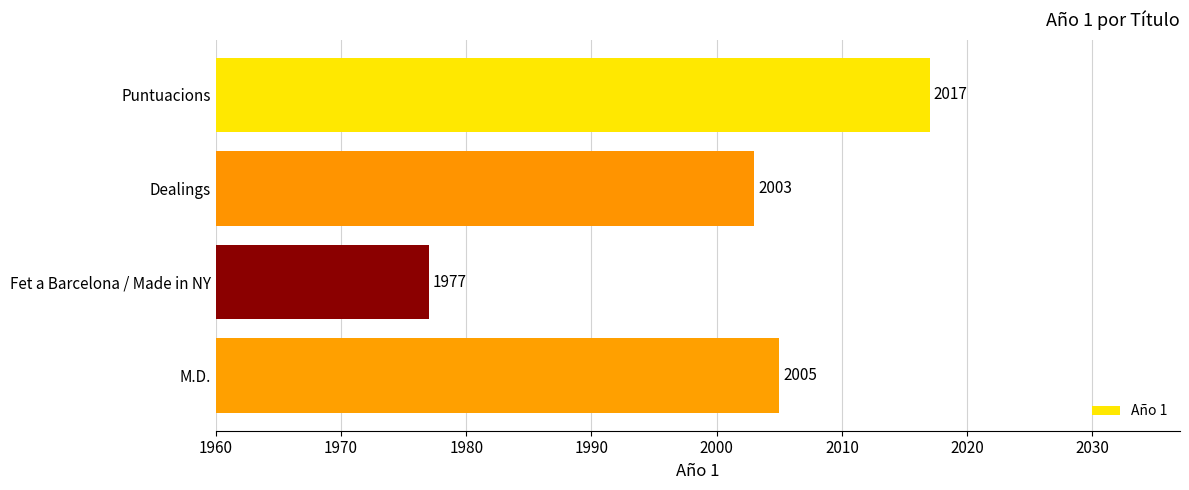

At which label is the value closest to 1997?

Dealings